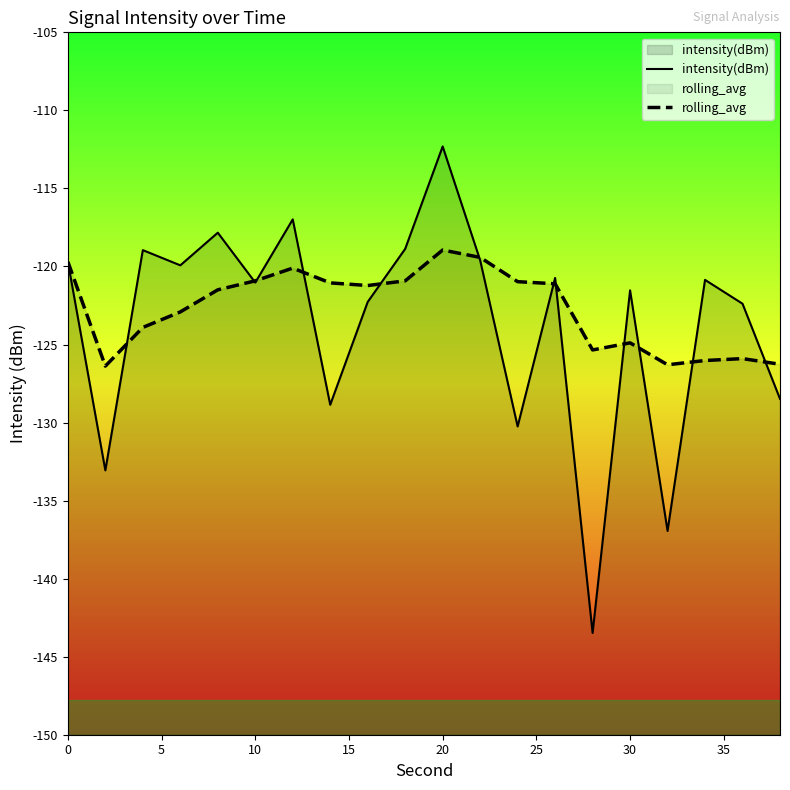

Is it true that rolling_avg equals -164.9 at 30?

False